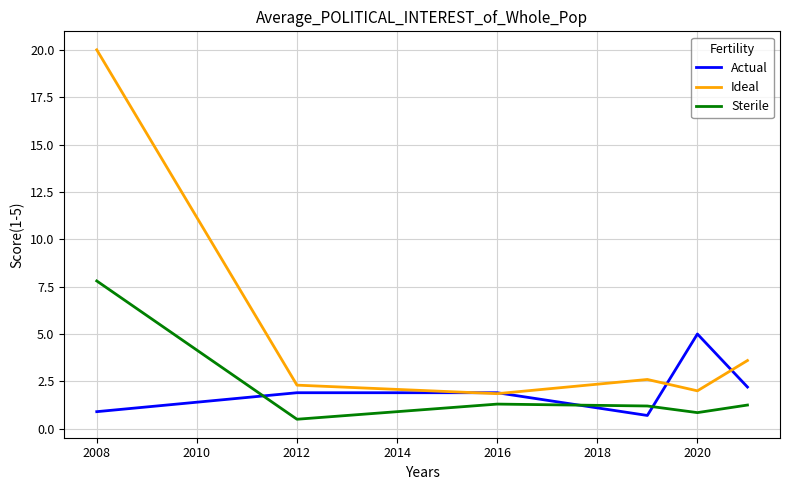

Which series has the widest spread of values?

Ideal